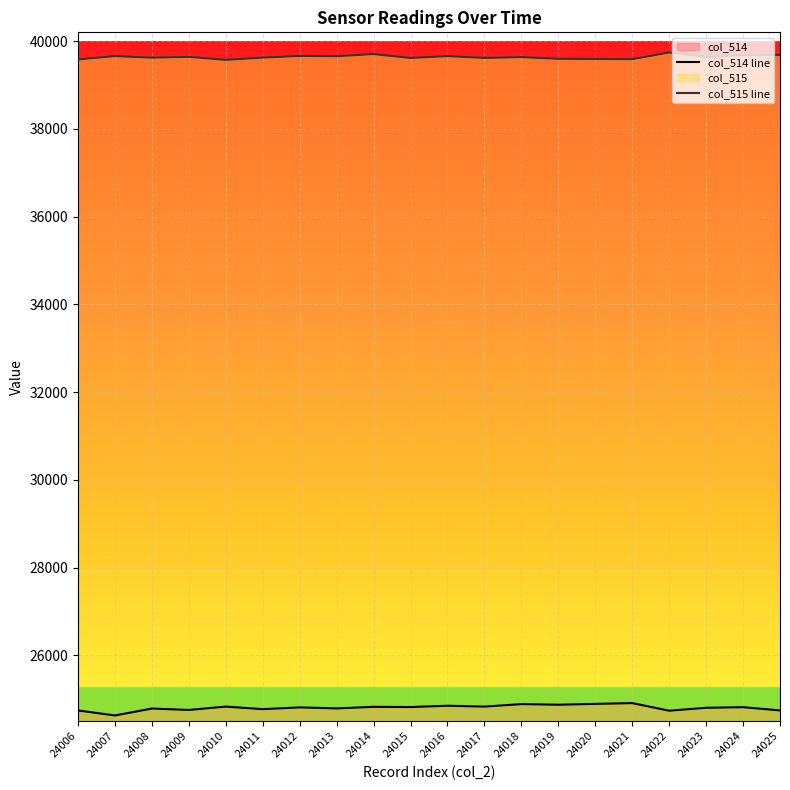

Is it true that col_515 line equals 16778 at 24014?

False